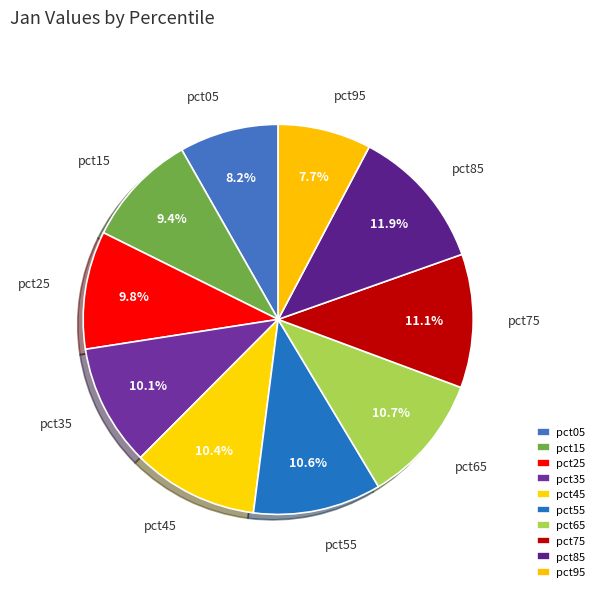

Does pct85 represent more than half of the total?

No